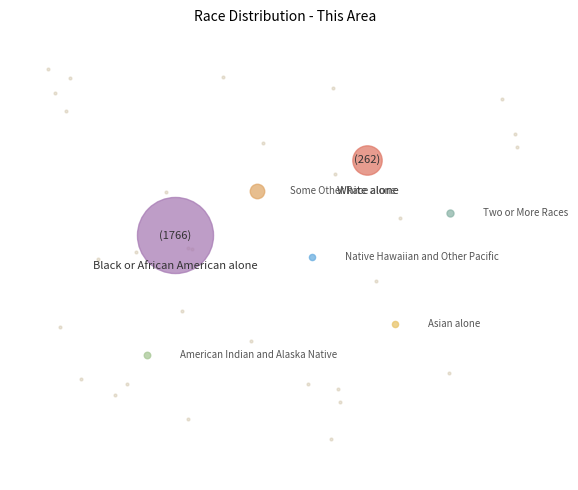

The Two or More Races slice represents 11% of the pie. True or false?

False